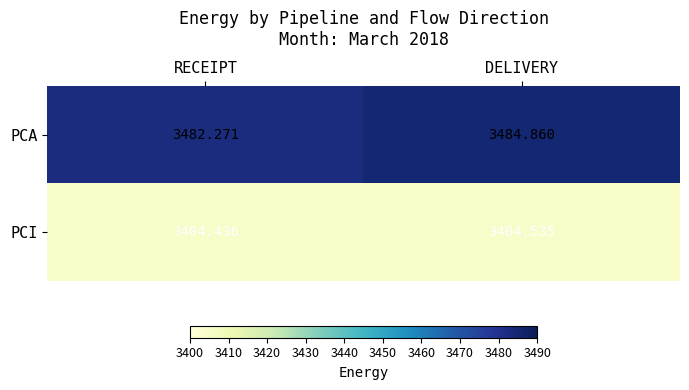

At which label does PCA reach its peak?

DELIVERY